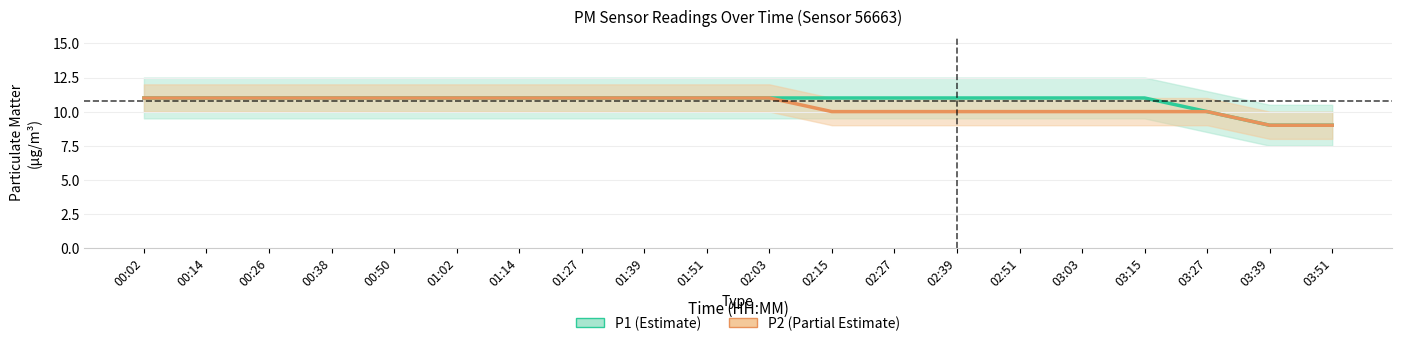

True or false: P1 and P2 intersect in this chart.

False